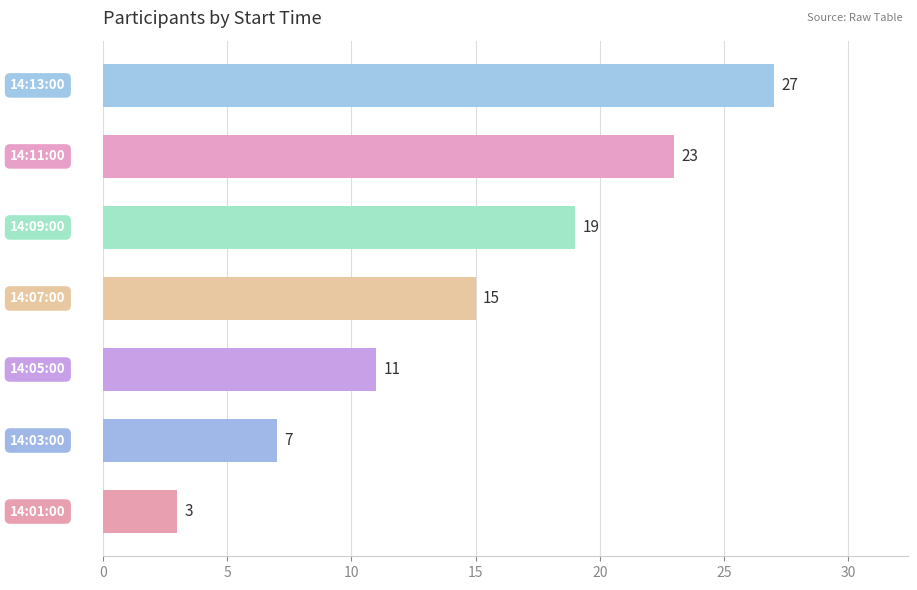

List the labels in order of value, largest first.

14:13:00, 14:11:00, 14:09:00, 14:07:00, 14:05:00, 14:03:00, 14:01:00